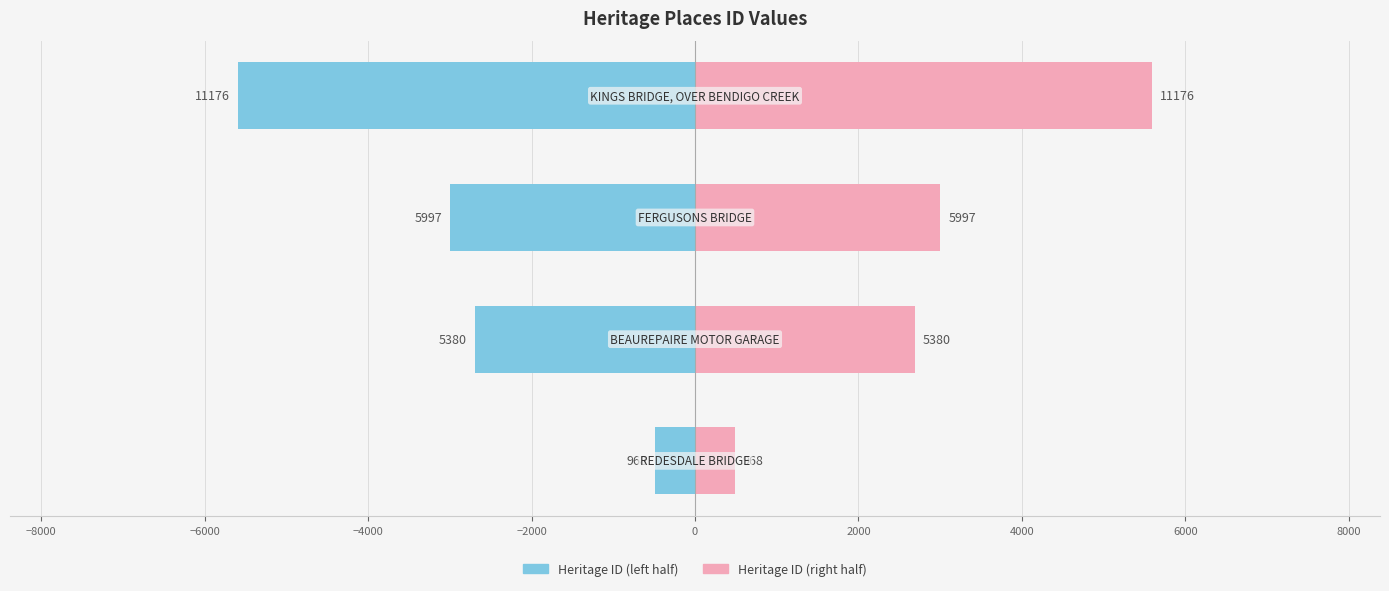

At how many categories does at least one series exceed 3568?

1